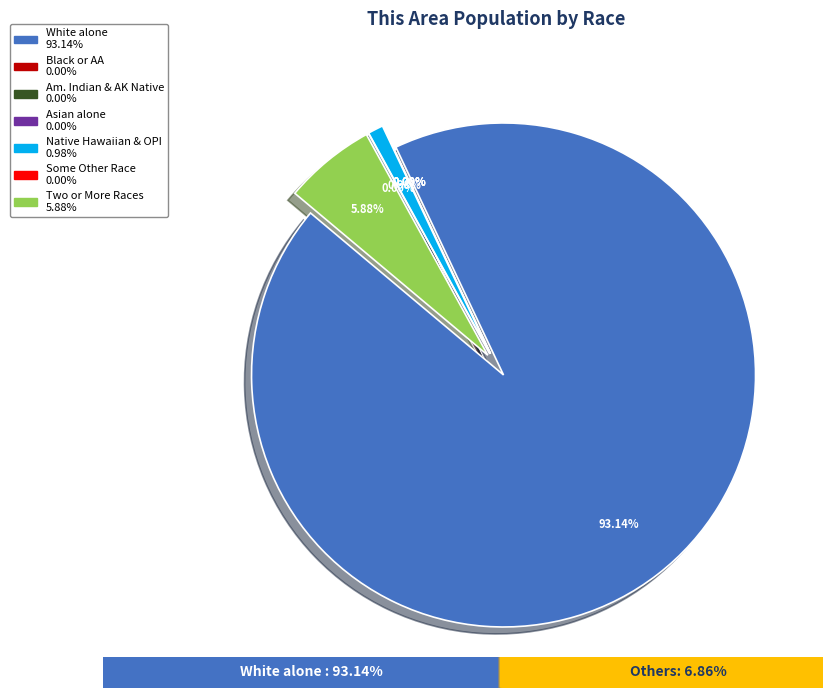

To the nearest percent, what is the combined percentage of Asian alone and White alone?

93%